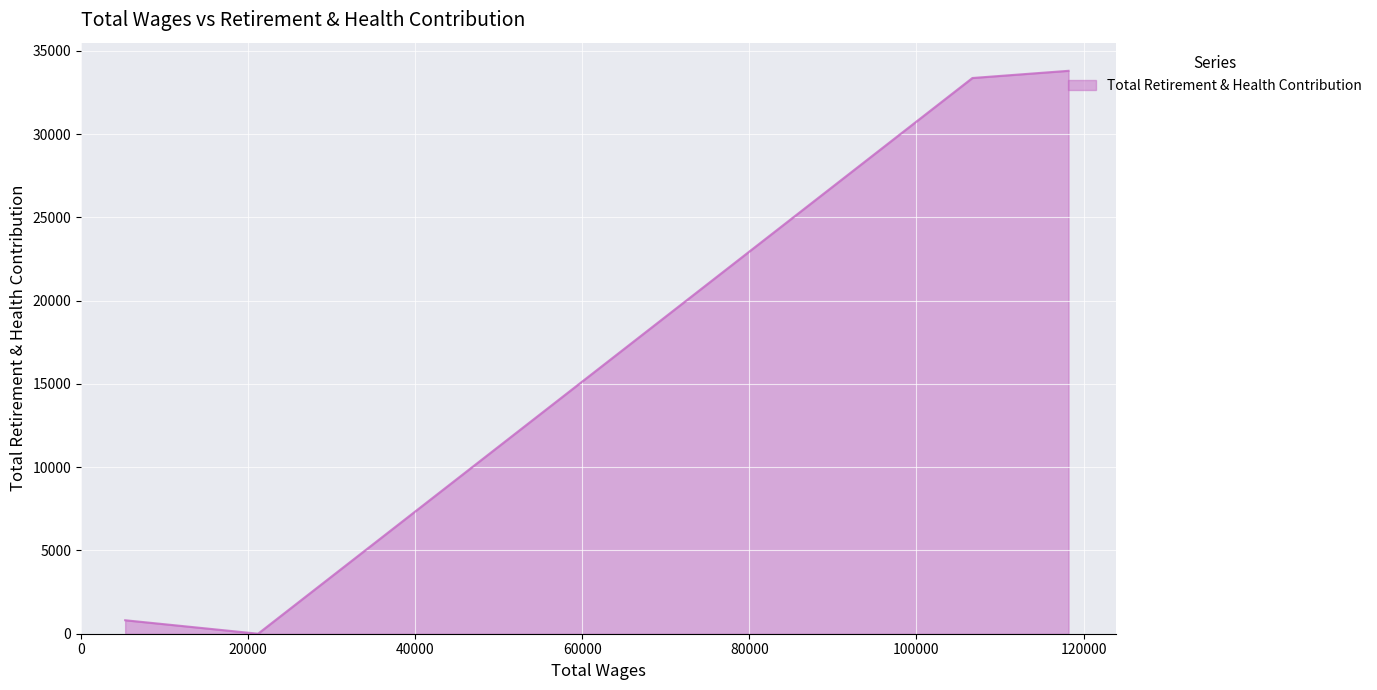

What is the average value?

16995